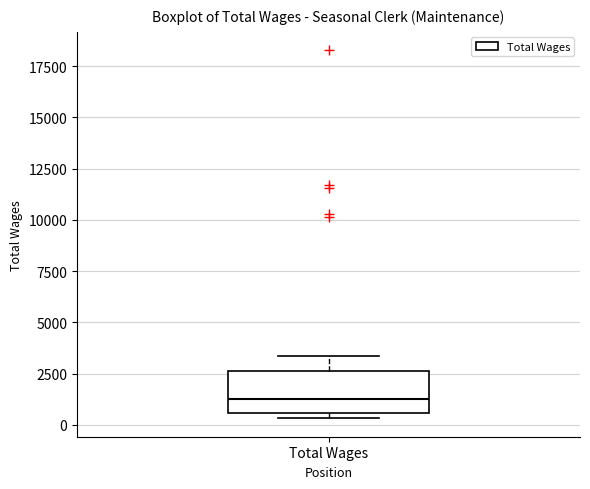

Transcribe this box plot: give where the median line is, the range the box spans, and where the two whiskers end, as read against the y-axis. The values are not printed on the chart, so give them approximately, as read against the axis.

median 1500, box 500 to 2500, whiskers 500 (just below the box's lower edge) to 3500